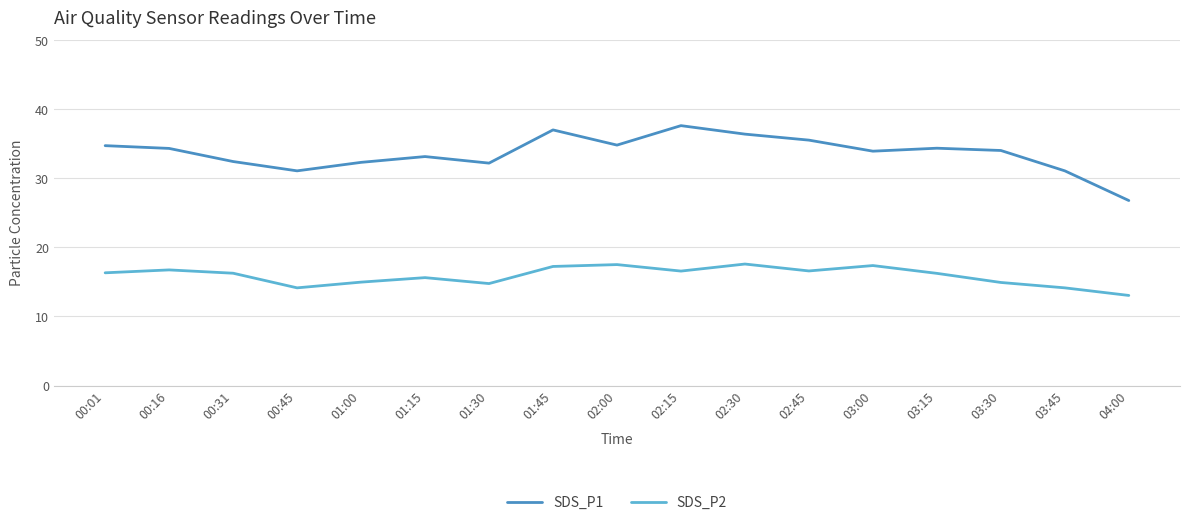

The SDS_P2 series shows 15.6 at 01:15. True or false?

True